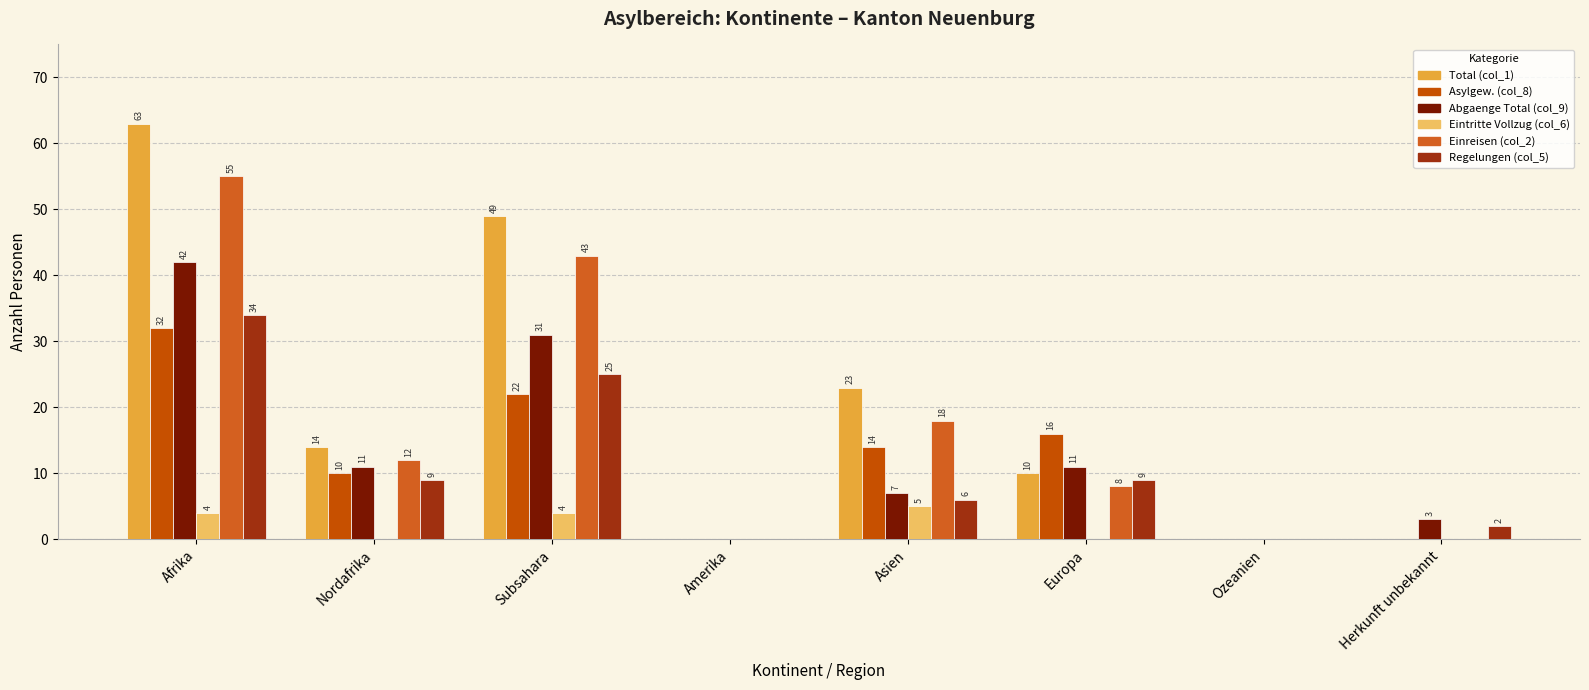

Which series has the largest total across all categories?

Total (col_1)